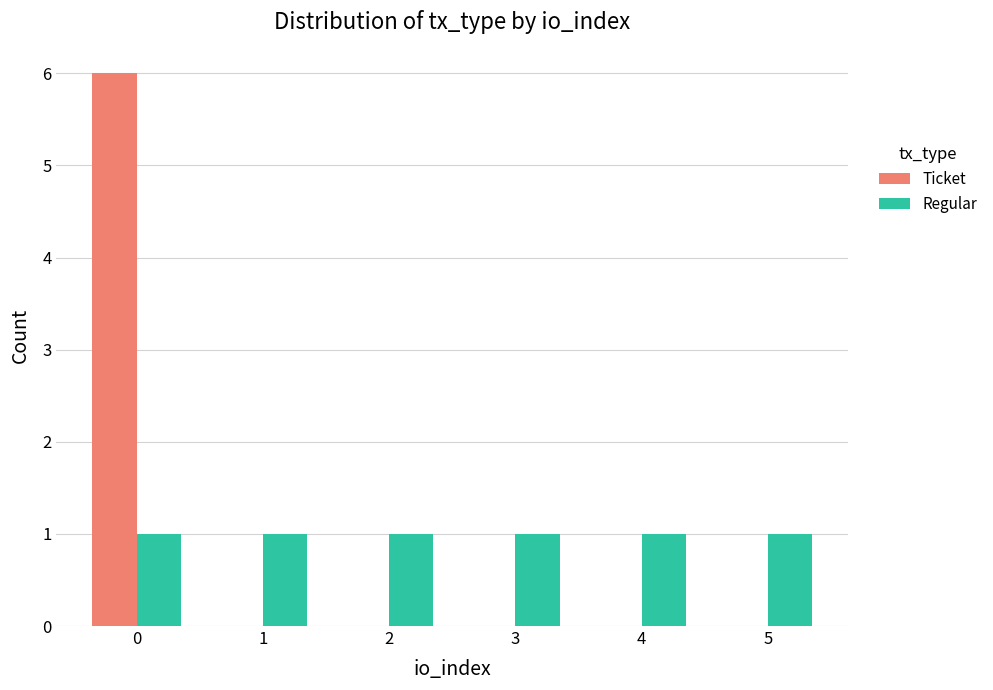

What is the total value across all series at 0?

7